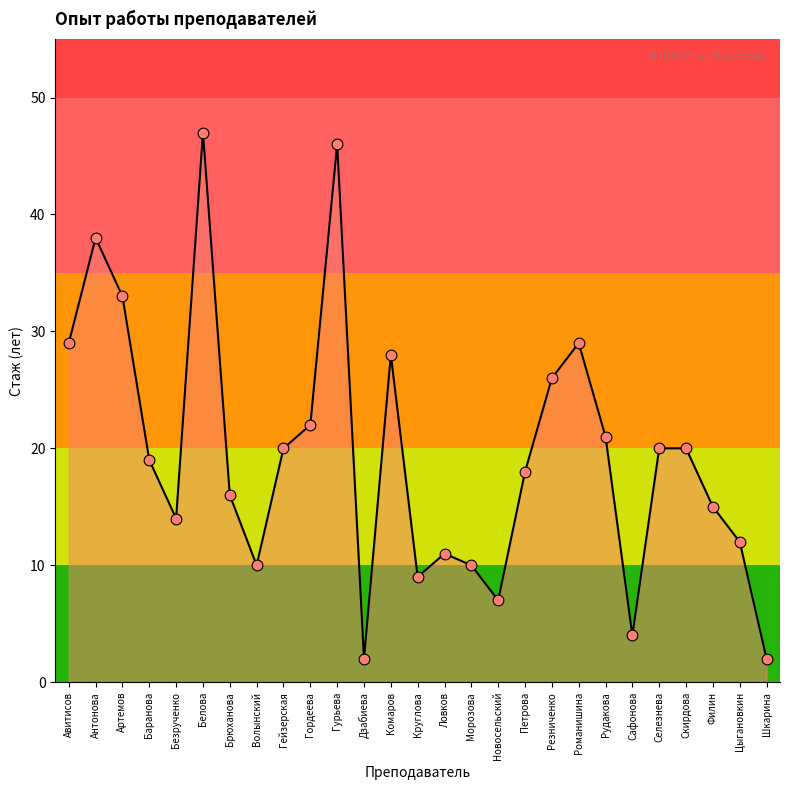

What is the ratio of the value at Волынский to the value at Новосельский?

1.4